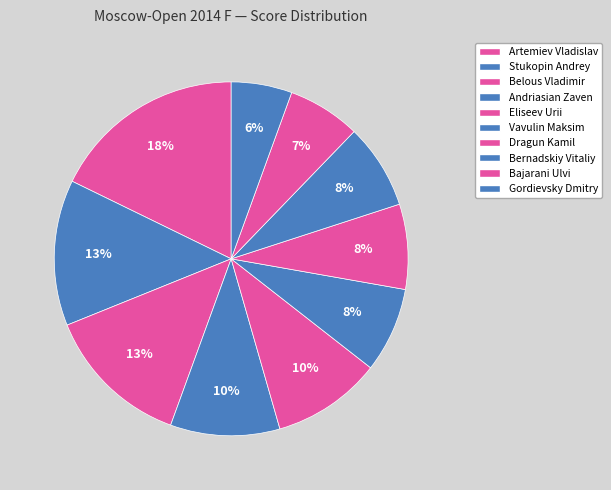

To the nearest percent, what is the average slice percentage?

10%